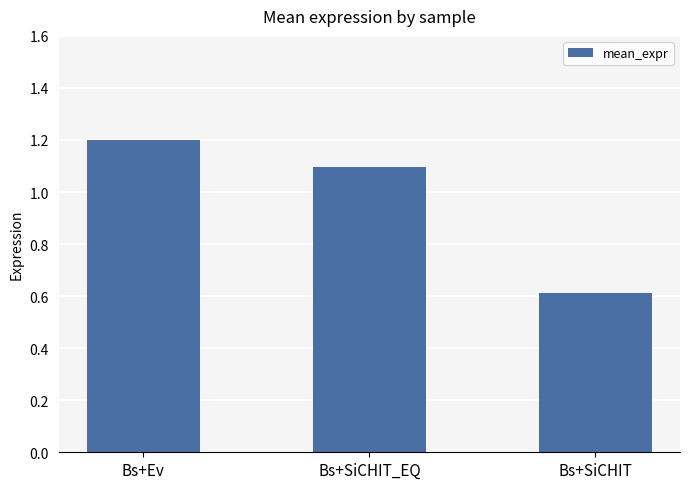

Where is the data nearest to the value 0?

Bs+SiCHIT